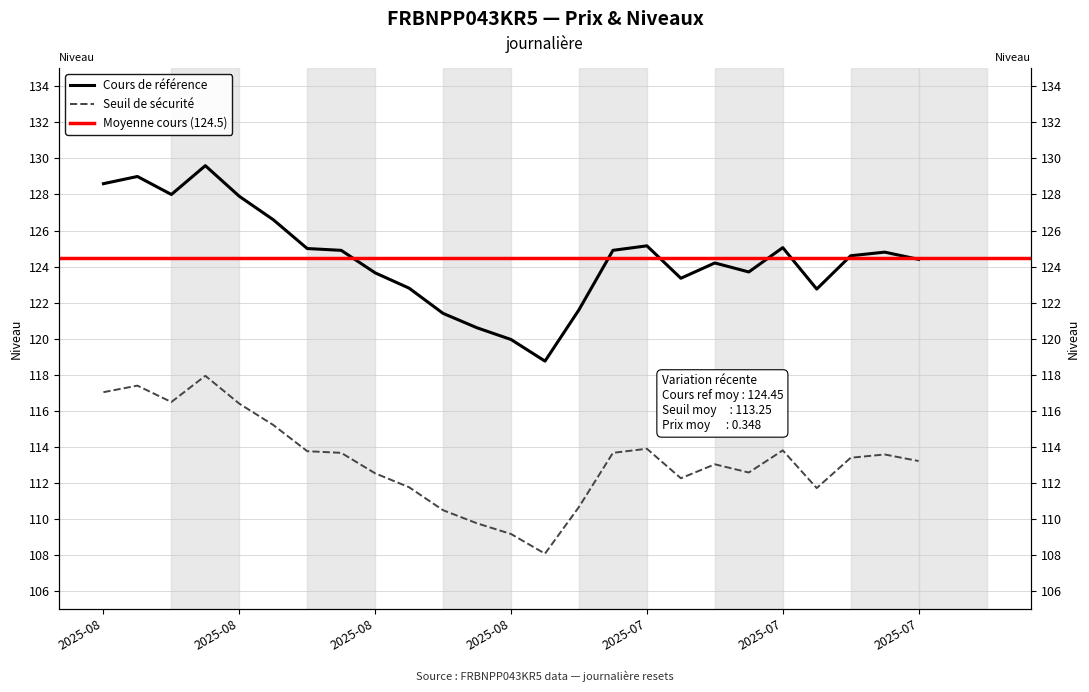

What is the label of the 9th point from the right?

2025-07